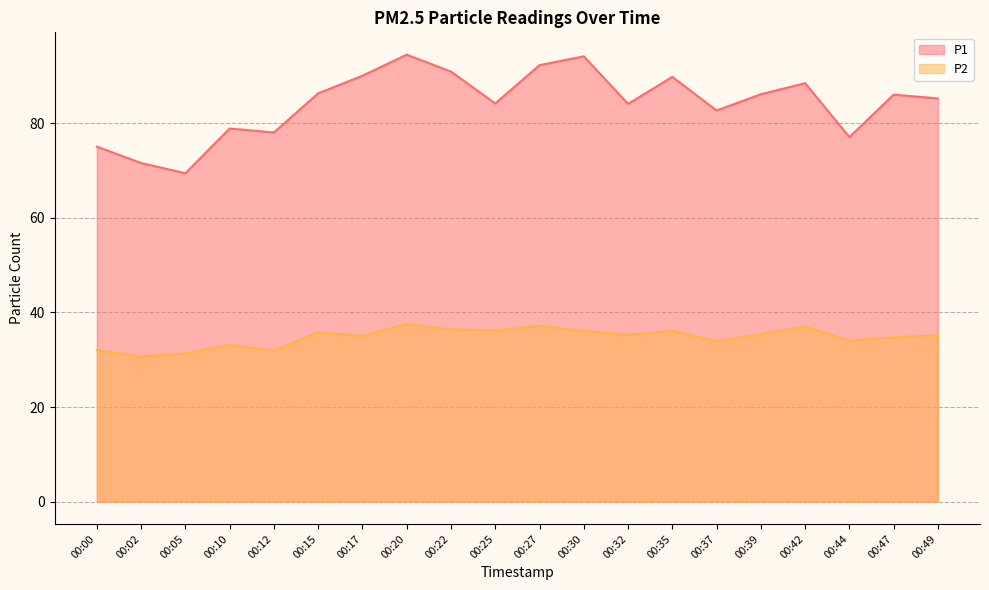

Reading right to left, extract all data points from this chart.

P1: 00:49=85.2	00:47=86.0	00:44=77.1	00:42=88.5	00:39=86.1	00:37=82.7	00:35=89.8	00:32=84.1	00:30=94.2	00:27=92.3	00:25=84.2	00:22=90.9	00:20=94.5	00:17=90.0	00:15=86.3	00:12=78.0	00:10=78.9	00:05=69.4	00:02=71.6	00:00=75.0
P2: 00:49=35.2	00:47=34.7	00:44=34.0	00:42=37.0	00:39=35.4	00:37=33.9	00:35=36.1	00:32=35.2	00:30=36.1	00:27=37.1	00:25=36.2	00:22=36.4	00:20=37.6	00:17=35.0	00:15=35.8	00:12=31.9	00:10=33.2	00:05=31.3	00:02=30.7	00:00=32.0